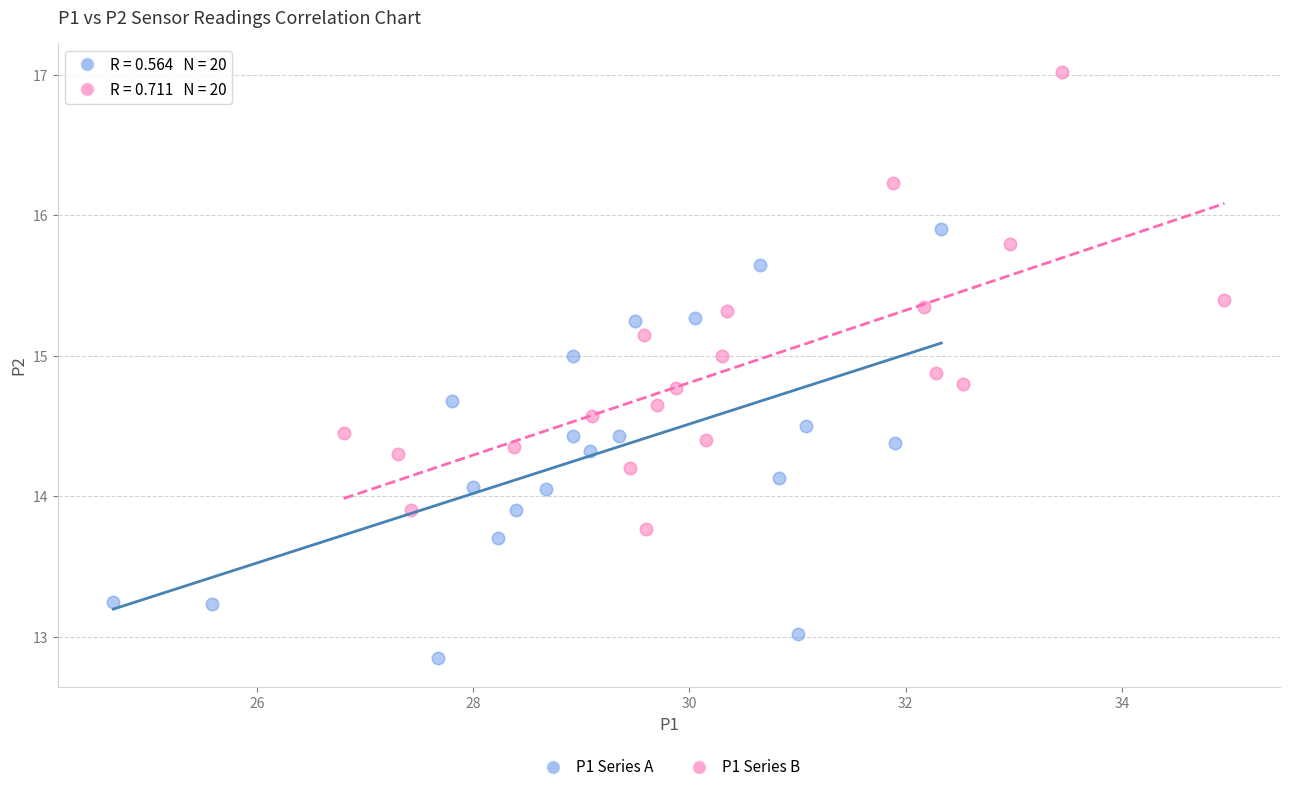

Which series has the widest spread of Y values?

P1 Series B